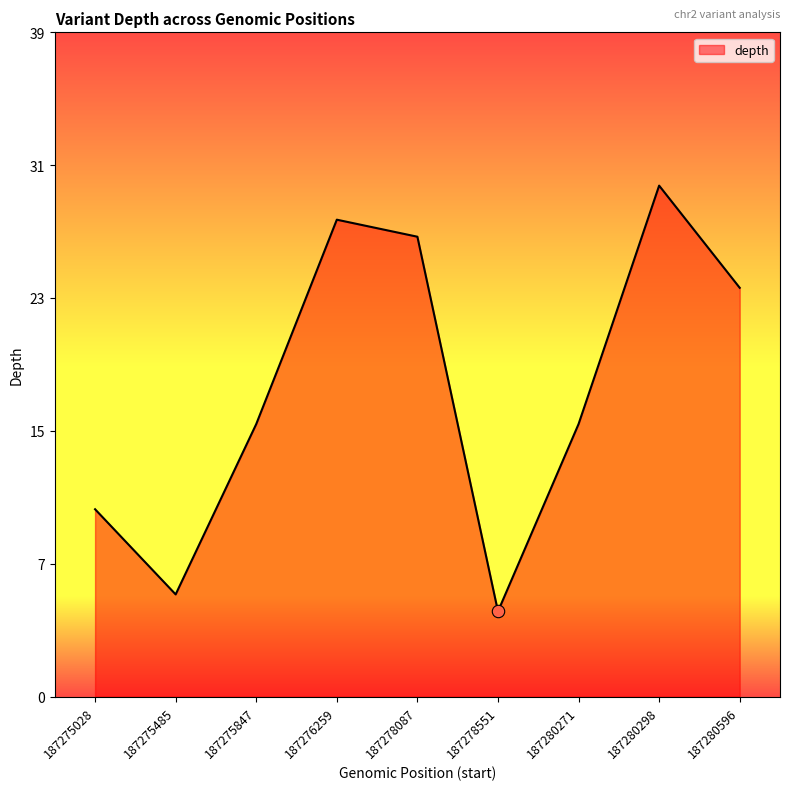

Which has a higher value, 187280271 or 187275485?

187280271